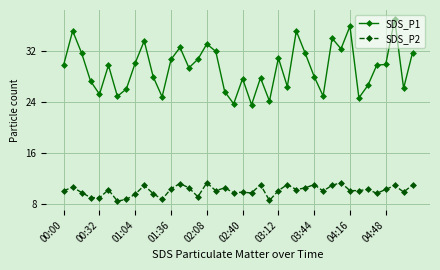

True or false: SDS_P1 and SDS_P2 intersect in this chart.

False